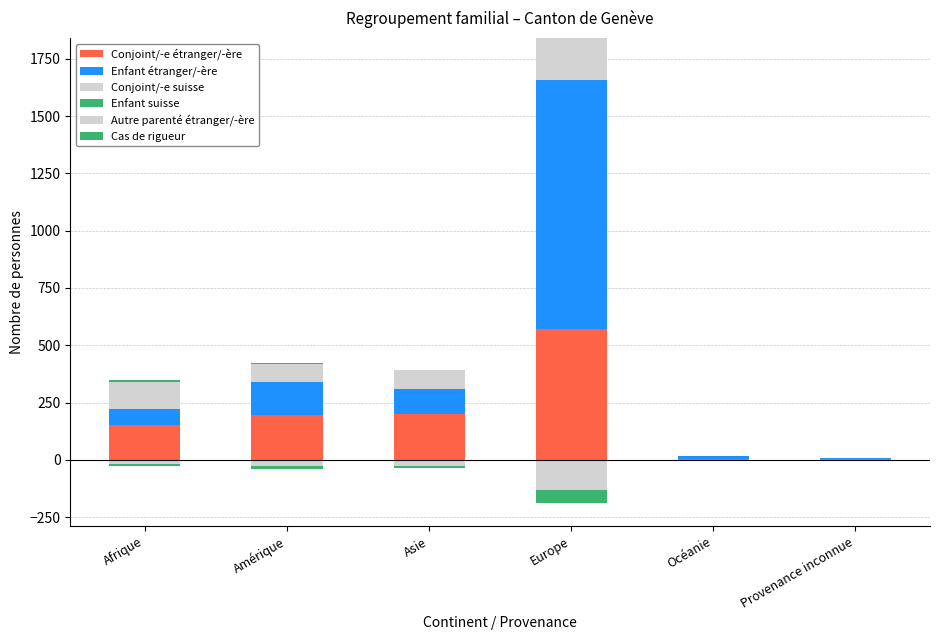

What are all the series names shown in the legend?

Conjoint/-e étranger/-ère, Enfant étranger/-ère, Conjoint/-e suisse, Enfant suisse, Autre parenté étranger/-ère, Cas de rigueur